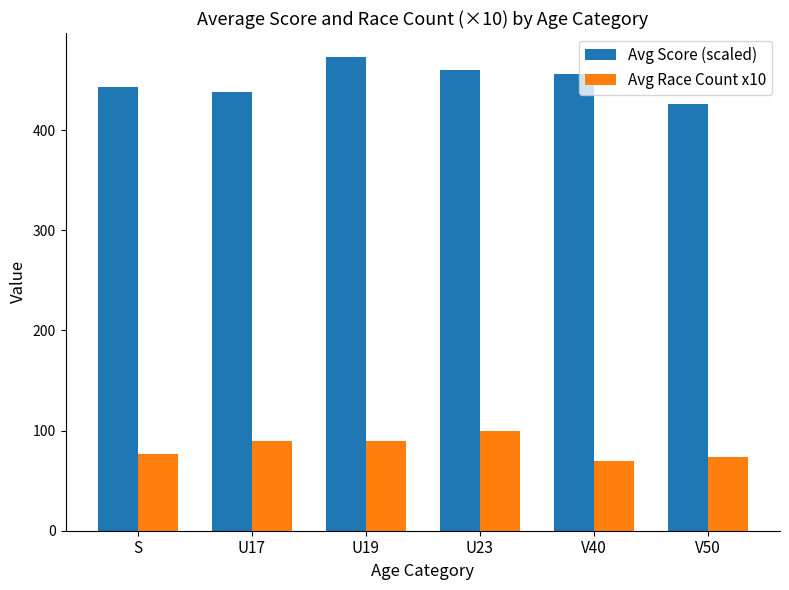

Rank the series by their average value, from highest to lowest.

Avg Score (scaled), Avg Race Count x10